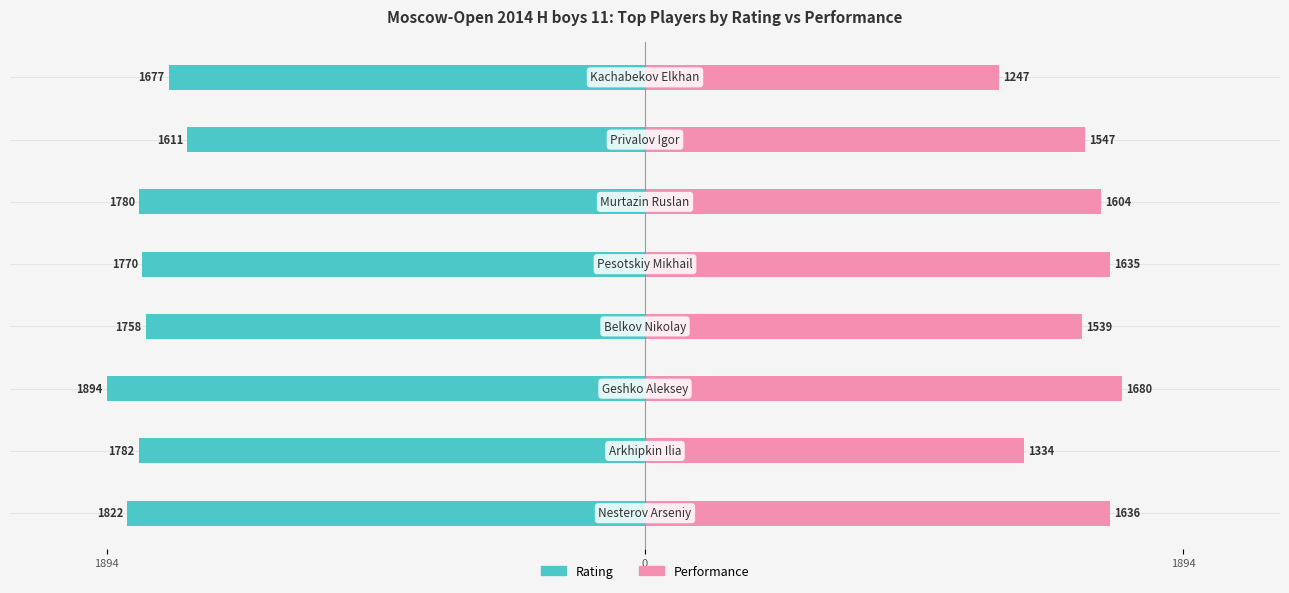

How many values in the Rating series exceed -1770?

3